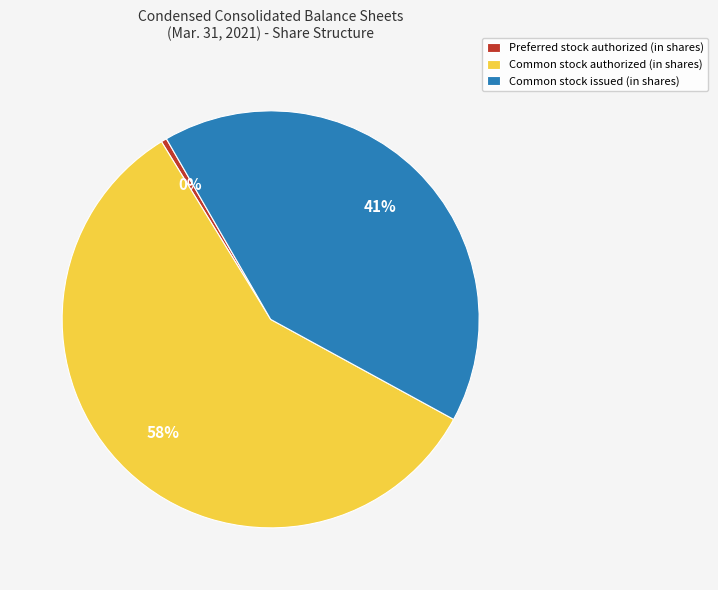

To the nearest percent, what is the average slice percentage?

33%